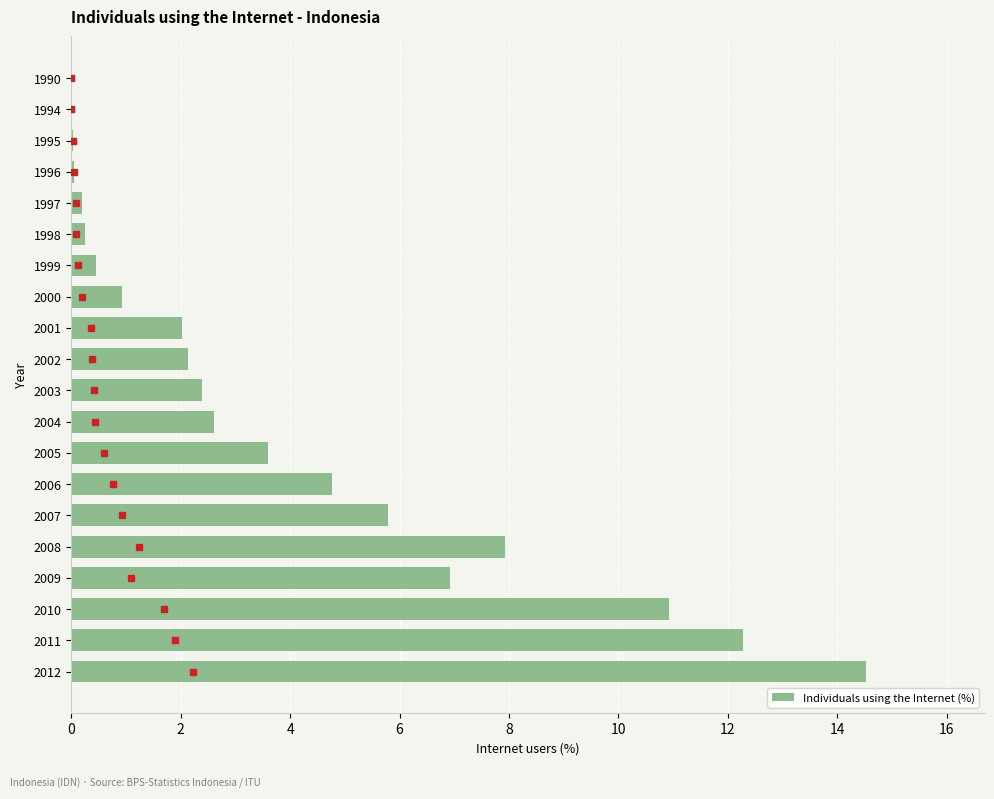

The chart shows a value of 6.9 at 2009. True or false?

True